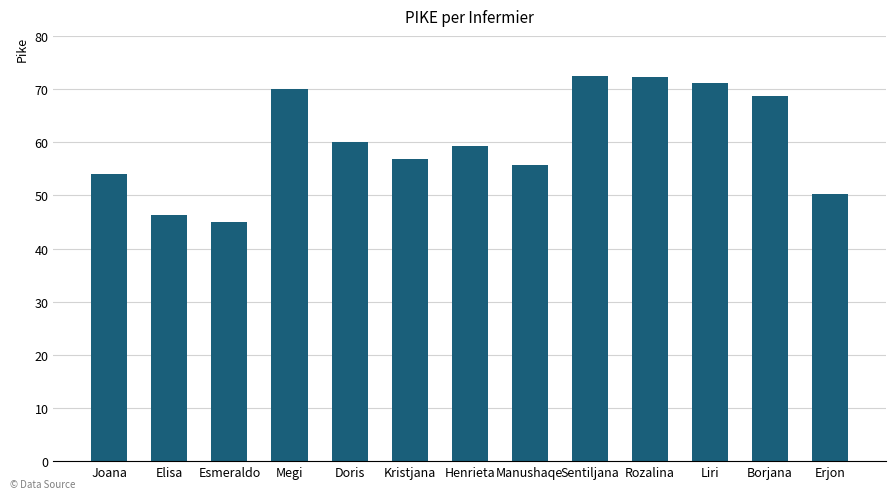

How many data points are less than 59?

6